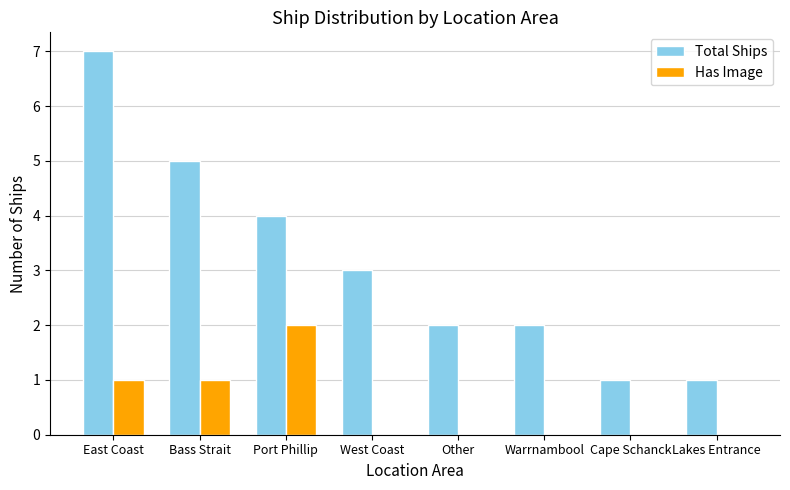

Which series has the largest range (max minus min)?

Total Ships